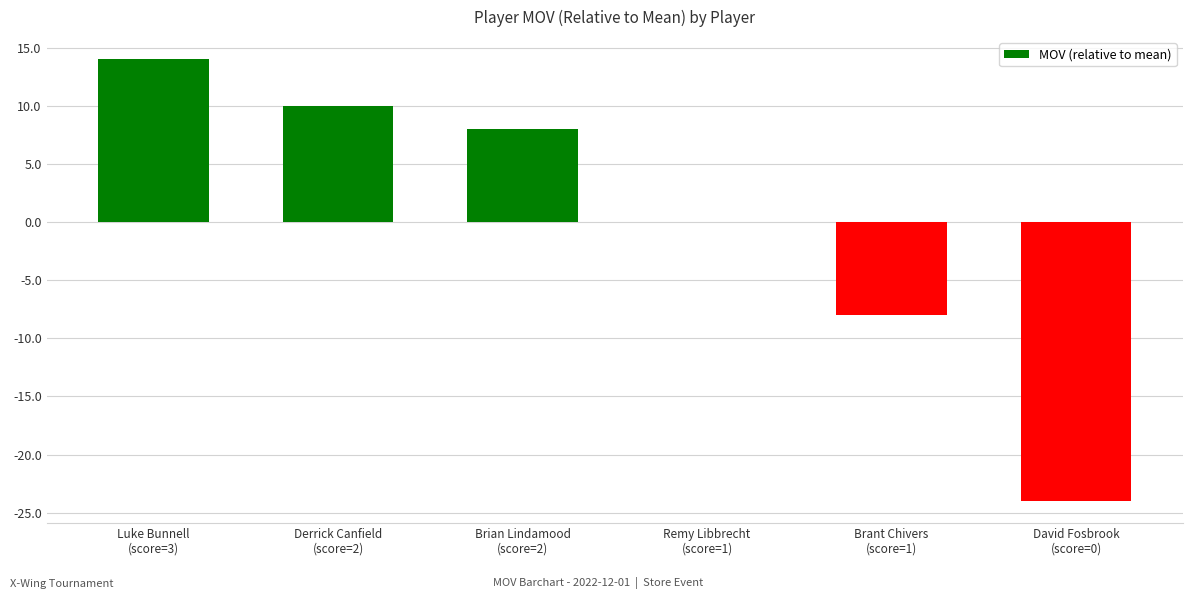

What is the maximum value shown in the chart?

14